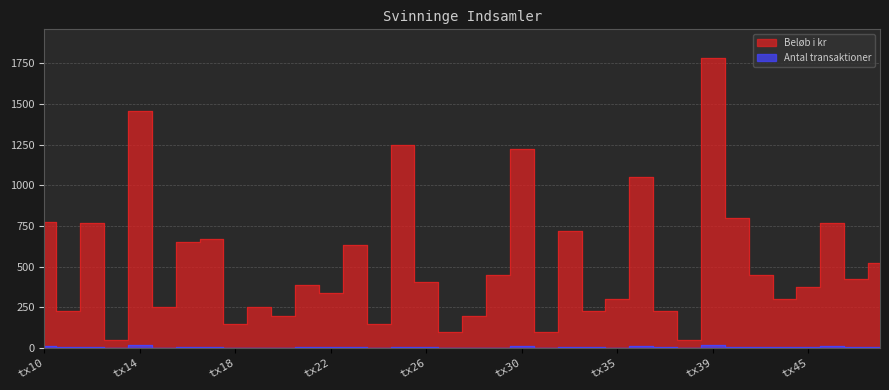

Where does the Antal transaktioner series first go above 5?

tx10